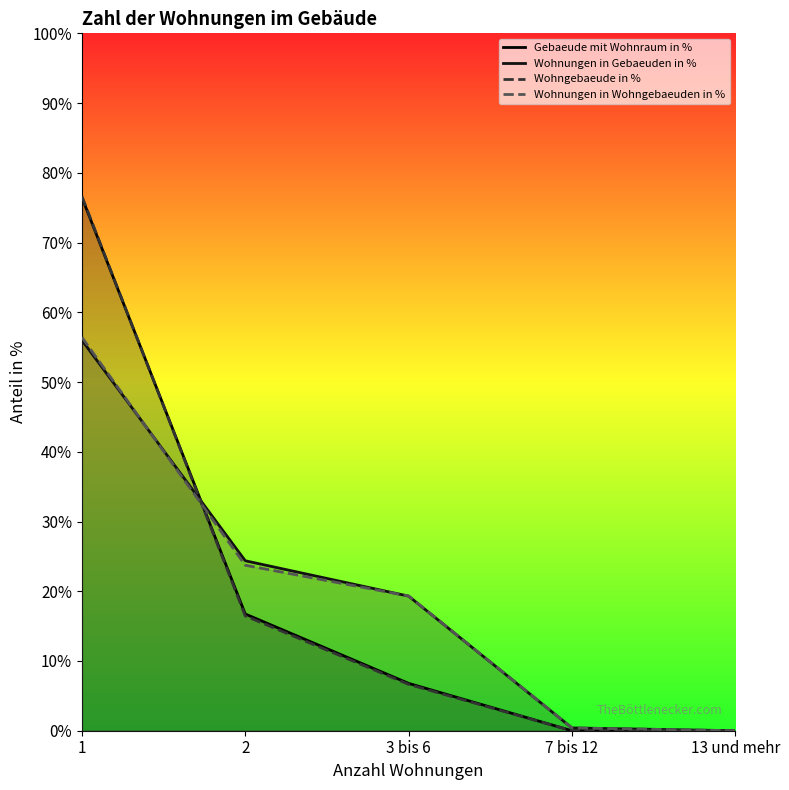

True or false: Wohnungen in Wohngebaeuden in % has more than 1 interior local peaks.

False